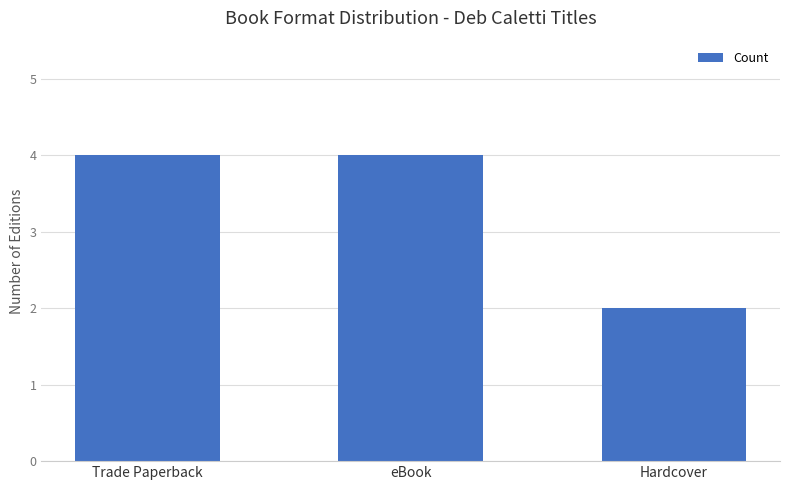

Read the value at eBook.

4